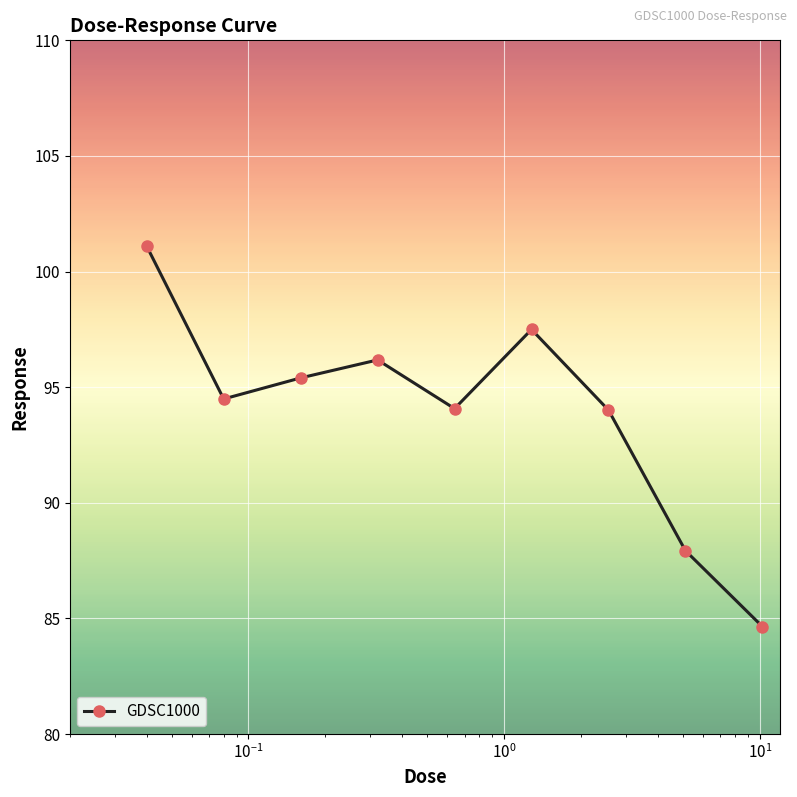

What is the greatest value displayed?

101.1